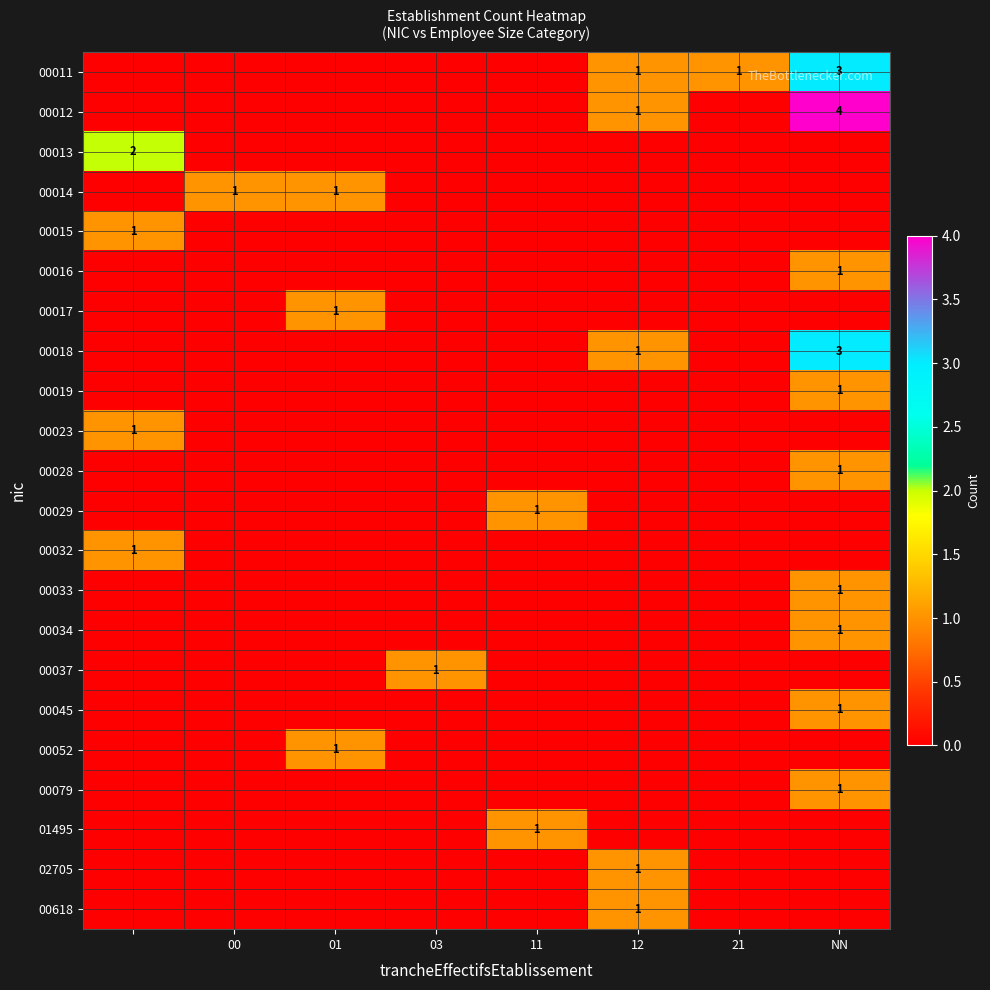

Is it true that 01495 equals 0 at 11?

False